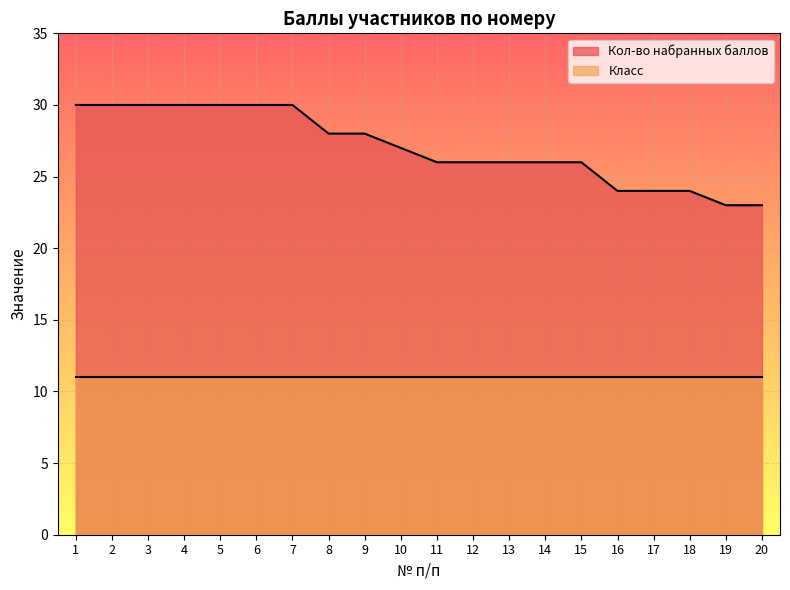

What is the sum of all values?

541